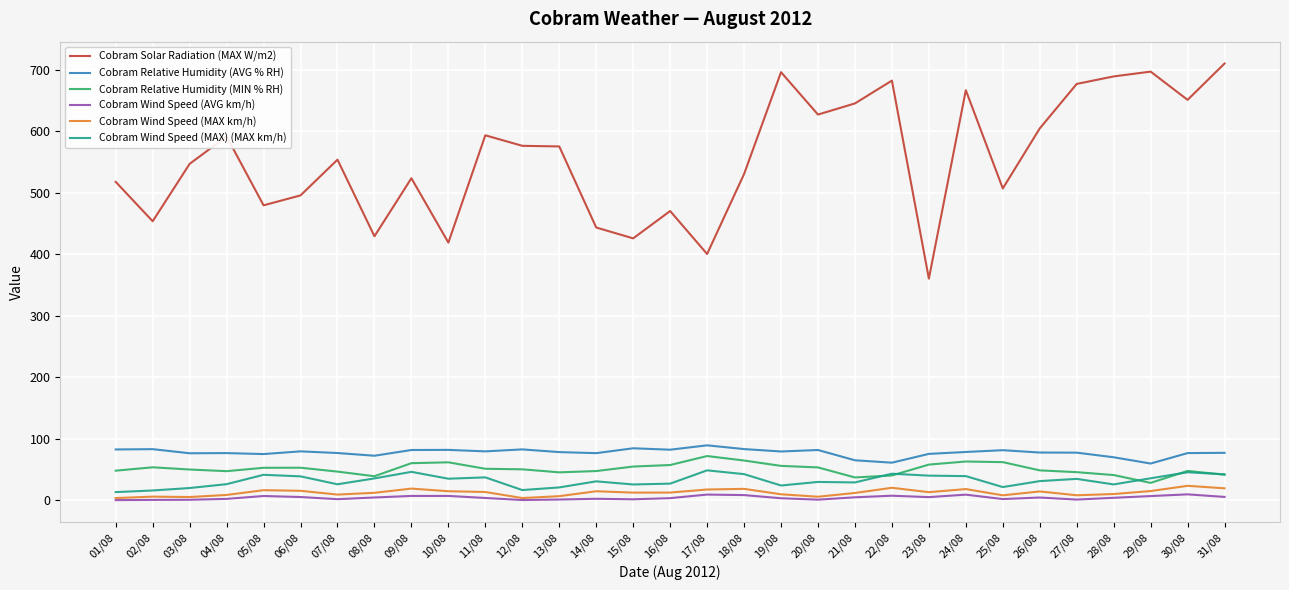

True or false: Cobram Wind Speed (MAX) (MAX km/h) and Cobram Solar Radiation (MAX W/m2) cross at least once.

False